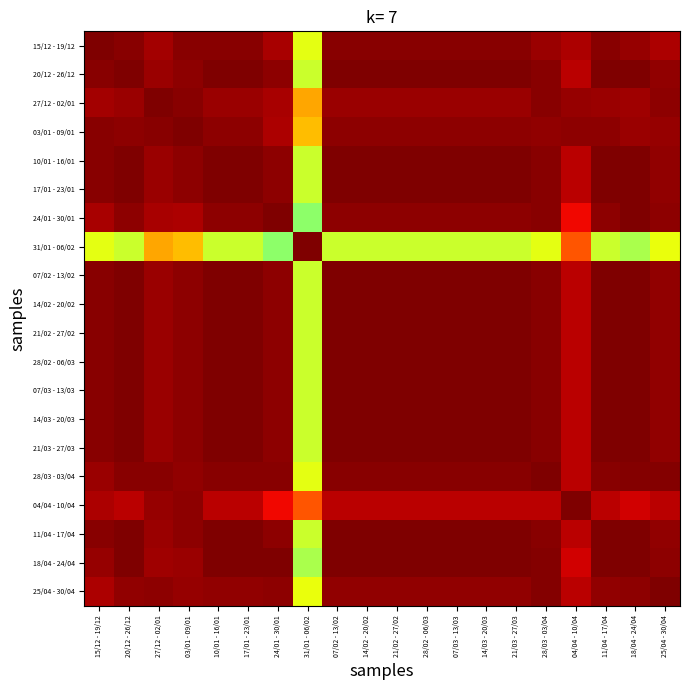

Reading left to right, what are all the values shown in this chart?

15/12 - 19/12: 15/12 - 19/12=1.0	20/12 - 26/12=1.0	27/12 - 02/01=1.0	03/01 - 09/01=1.0	10/01 - 16/01=1.0	17/01 - 23/01=1.0	24/01 - 30/01=1.0	31/01 - 06/02=0.6	07/02 - 13/02=1.0	14/02 - 20/02=1.0	21/02 - 27/02=1.0	28/02 - 06/03=1.0	07/03 - 13/03=1.0	14/03 - 20/03=1.0	21/03 - 27/03=1.0	28/03 - 03/04=1.0	04/04 - 10/04=1.0	11/04 - 17/04=1.0	18/04 - 24/04=1.0	25/04 - 30/04=1.0
20/12 - 26/12: 15/12 - 19/12=1.0	20/12 - 26/12=1.0	27/12 - 02/01=1.0	03/01 - 09/01=1.0	10/01 - 16/01=1.0	17/01 - 23/01=1.0	24/01 - 30/01=1.0	31/01 - 06/02=0.6	07/02 - 13/02=1.0	14/02 - 20/02=1.0	21/02 - 27/02=1.0	28/02 - 06/03=1.0	07/03 - 13/03=1.0	14/03 - 20/03=1.0	21/03 - 27/03=1.0	28/03 - 03/04=1.0	04/04 - 10/04=0.9	11/04 - 17/04=1.0	18/04 - 24/04=1.0	25/04 - 30/04=1.0
27/12 - 02/01: 15/12 - 19/12=1.0	20/12 - 26/12=1.0	27/12 - 02/01=1.0	03/01 - 09/01=1.0	10/01 - 16/01=1.0	17/01 - 23/01=1.0	24/01 - 30/01=1.0	31/01 - 06/02=0.7	07/02 - 13/02=1.0	14/02 - 20/02=1.0	21/02 - 27/02=1.0	28/02 - 06/03=1.0	07/03 - 13/03=1.0	14/03 - 20/03=1.0	21/03 - 27/03=1.0	28/03 - 03/04=1.0	04/04 - 10/04=1.0	11/04 - 17/04=1.0	18/04 - 24/04=1.0	25/04 - 30/04=1.0
03/01 - 09/01: 15/12 - 19/12=1.0	20/12 - 26/12=1.0	27/12 - 02/01=1.0	03/01 - 09/01=1.0	10/01 - 16/01=1.0	17/01 - 23/01=1.0	24/01 - 30/01=1.0	31/01 - 06/02=0.7	07/02 - 13/02=1.0	14/02 - 20/02=1.0	21/02 - 27/02=1.0	28/02 - 06/03=1.0	07/03 - 13/03=1.0	14/03 - 20/03=1.0	21/03 - 27/03=1.0	28/03 - 03/04=1.0	04/04 - 10/04=1.0	11/04 - 17/04=1.0	18/04 - 24/04=1.0	25/04 - 30/04=1.0
10/01 - 16/01: 15/12 - 19/12=1.0	20/12 - 26/12=1.0	27/12 - 02/01=1.0	03/01 - 09/01=1.0	10/01 - 16/01=1.0	17/01 - 23/01=1.0	24/01 - 30/01=1.0	31/01 - 06/02=0.6	07/02 - 13/02=1.0	14/02 - 20/02=1.0	21/02 - 27/02=1.0	28/02 - 06/03=1.0	07/03 - 13/03=1.0	14/03 - 20/03=1.0	21/03 - 27/03=1.0	28/03 - 03/04=1.0	04/04 - 10/04=0.9	11/04 - 17/04=1.0	18/04 - 24/04=1.0	25/04 - 30/04=1.0
17/01 - 23/01: 15/12 - 19/12=1.0	20/12 - 26/12=1.0	27/12 - 02/01=1.0	03/01 - 09/01=1.0	10/01 - 16/01=1.0	17/01 - 23/01=1.0	24/01 - 30/01=1.0	31/01 - 06/02=0.6	07/02 - 13/02=1.0	14/02 - 20/02=1.0	21/02 - 27/02=1.0	28/02 - 06/03=1.0	07/03 - 13/03=1.0	14/03 - 20/03=1.0	21/03 - 27/03=1.0	28/03 - 03/04=1.0	04/04 - 10/04=0.9	11/04 - 17/04=1.0	18/04 - 24/04=1.0	25/04 - 30/04=1.0
24/01 - 30/01: 15/12 - 19/12=1.0	20/12 - 26/12=1.0	27/12 - 02/01=1.0	03/01 - 09/01=1.0	10/01 - 16/01=1.0	17/01 - 23/01=1.0	24/01 - 30/01=1.0	31/01 - 06/02=0.5	07/02 - 13/02=1.0	14/02 - 20/02=1.0	21/02 - 27/02=1.0	28/02 - 06/03=1.0	07/03 - 13/03=1.0	14/03 - 20/03=1.0	21/03 - 27/03=1.0	28/03 - 03/04=1.0	04/04 - 10/04=0.9	11/04 - 17/04=1.0	18/04 - 24/04=1.0	25/04 - 30/04=1.0
31/01 - 06/02: 15/12 - 19/12=0.6	20/12 - 26/12=0.6	27/12 - 02/01=0.7	03/01 - 09/01=0.7	10/01 - 16/01=0.6	17/01 - 23/01=0.6	24/01 - 30/01=0.5	31/01 - 06/02=1.0	07/02 - 13/02=0.6	14/02 - 20/02=0.6	21/02 - 27/02=0.6	28/02 - 06/03=0.6	07/03 - 13/03=0.6	14/03 - 20/03=0.6	21/03 - 27/03=0.6	28/03 - 03/04=0.6	04/04 - 10/04=0.8	11/04 - 17/04=0.6	18/04 - 24/04=0.6	25/04 - 30/04=0.6
07/02 - 13/02: 15/12 - 19/12=1.0	20/12 - 26/12=1.0	27/12 - 02/01=1.0	03/01 - 09/01=1.0	10/01 - 16/01=1.0	17/01 - 23/01=1.0	24/01 - 30/01=1.0	31/01 - 06/02=0.6	07/02 - 13/02=1.0	14/02 - 20/02=1.0	21/02 - 27/02=1.0	28/02 - 06/03=1.0	07/03 - 13/03=1.0	14/03 - 20/03=1.0	21/03 - 27/03=1.0	28/03 - 03/04=1.0	04/04 - 10/04=0.9	11/04 - 17/04=1.0	18/04 - 24/04=1.0	25/04 - 30/04=1.0
14/02 - 20/02: 15/12 - 19/12=1.0	20/12 - 26/12=1.0	27/12 - 02/01=1.0	03/01 - 09/01=1.0	10/01 - 16/01=1.0	17/01 - 23/01=1.0	24/01 - 30/01=1.0	31/01 - 06/02=0.6	07/02 - 13/02=1.0	14/02 - 20/02=1.0	21/02 - 27/02=1.0	28/02 - 06/03=1.0	07/03 - 13/03=1.0	14/03 - 20/03=1.0	21/03 - 27/03=1.0	28/03 - 03/04=1.0	04/04 - 10/04=0.9	11/04 - 17/04=1.0	18/04 - 24/04=1.0	25/04 - 30/04=1.0
21/02 - 27/02: 15/12 - 19/12=1.0	20/12 - 26/12=1.0	27/12 - 02/01=1.0	03/01 - 09/01=1.0	10/01 - 16/01=1.0	17/01 - 23/01=1.0	24/01 - 30/01=1.0	31/01 - 06/02=0.6	07/02 - 13/02=1.0	14/02 - 20/02=1.0	21/02 - 27/02=1.0	28/02 - 06/03=1.0	07/03 - 13/03=1.0	14/03 - 20/03=1.0	21/03 - 27/03=1.0	28/03 - 03/04=1.0	04/04 - 10/04=0.9	11/04 - 17/04=1.0	18/04 - 24/04=1.0	25/04 - 30/04=1.0
28/02 - 06/03: 15/12 - 19/12=1.0	20/12 - 26/12=1.0	27/12 - 02/01=1.0	03/01 - 09/01=1.0	10/01 - 16/01=1.0	17/01 - 23/01=1.0	24/01 - 30/01=1.0	31/01 - 06/02=0.6	07/02 - 13/02=1.0	14/02 - 20/02=1.0	21/02 - 27/02=1.0	28/02 - 06/03=1.0	07/03 - 13/03=1.0	14/03 - 20/03=1.0	21/03 - 27/03=1.0	28/03 - 03/04=1.0	04/04 - 10/04=0.9	11/04 - 17/04=1.0	18/04 - 24/04=1.0	25/04 - 30/04=1.0
07/03 - 13/03: 15/12 - 19/12=1.0	20/12 - 26/12=1.0	27/12 - 02/01=1.0	03/01 - 09/01=1.0	10/01 - 16/01=1.0	17/01 - 23/01=1.0	24/01 - 30/01=1.0	31/01 - 06/02=0.6	07/02 - 13/02=1.0	14/02 - 20/02=1.0	21/02 - 27/02=1.0	28/02 - 06/03=1.0	07/03 - 13/03=1.0	14/03 - 20/03=1.0	21/03 - 27/03=1.0	28/03 - 03/04=1.0	04/04 - 10/04=0.9	11/04 - 17/04=1.0	18/04 - 24/04=1.0	25/04 - 30/04=1.0
14/03 - 20/03: 15/12 - 19/12=1.0	20/12 - 26/12=1.0	27/12 - 02/01=1.0	03/01 - 09/01=1.0	10/01 - 16/01=1.0	17/01 - 23/01=1.0	24/01 - 30/01=1.0	31/01 - 06/02=0.6	07/02 - 13/02=1.0	14/02 - 20/02=1.0	21/02 - 27/02=1.0	28/02 - 06/03=1.0	07/03 - 13/03=1.0	14/03 - 20/03=1.0	21/03 - 27/03=1.0	28/03 - 03/04=1.0	04/04 - 10/04=0.9	11/04 - 17/04=1.0	18/04 - 24/04=1.0	25/04 - 30/04=1.0
21/03 - 27/03: 15/12 - 19/12=1.0	20/12 - 26/12=1.0	27/12 - 02/01=1.0	03/01 - 09/01=1.0	10/01 - 16/01=1.0	17/01 - 23/01=1.0	24/01 - 30/01=1.0	31/01 - 06/02=0.6	07/02 - 13/02=1.0	14/02 - 20/02=1.0	21/02 - 27/02=1.0	28/02 - 06/03=1.0	07/03 - 13/03=1.0	14/03 - 20/03=1.0	21/03 - 27/03=1.0	28/03 - 03/04=1.0	04/04 - 10/04=0.9	11/04 - 17/04=1.0	18/04 - 24/04=1.0	25/04 - 30/04=1.0
28/03 - 03/04: 15/12 - 19/12=1.0	20/12 - 26/12=1.0	27/12 - 02/01=1.0	03/01 - 09/01=1.0	10/01 - 16/01=1.0	17/01 - 23/01=1.0	24/01 - 30/01=1.0	31/01 - 06/02=0.6	07/02 - 13/02=1.0	14/02 - 20/02=1.0	21/02 - 27/02=1.0	28/02 - 06/03=1.0	07/03 - 13/03=1.0	14/03 - 20/03=1.0	21/03 - 27/03=1.0	28/03 - 03/04=1.0	04/04 - 10/04=0.9	11/04 - 17/04=1.0	18/04 - 24/04=1.0	25/04 - 30/04=1.0
04/04 - 10/04: 15/12 - 19/12=1.0	20/12 - 26/12=0.9	27/12 - 02/01=1.0	03/01 - 09/01=1.0	10/01 - 16/01=0.9	17/01 - 23/01=0.9	24/01 - 30/01=0.9	31/01 - 06/02=0.8	07/02 - 13/02=0.9	14/02 - 20/02=0.9	21/02 - 27/02=0.9	28/02 - 06/03=0.9	07/03 - 13/03=0.9	14/03 - 20/03=0.9	21/03 - 27/03=0.9	28/03 - 03/04=0.9	04/04 - 10/04=1.0	11/04 - 17/04=0.9	18/04 - 24/04=0.9	25/04 - 30/04=0.9
11/04 - 17/04: 15/12 - 19/12=1.0	20/12 - 26/12=1.0	27/12 - 02/01=1.0	03/01 - 09/01=1.0	10/01 - 16/01=1.0	17/01 - 23/01=1.0	24/01 - 30/01=1.0	31/01 - 06/02=0.6	07/02 - 13/02=1.0	14/02 - 20/02=1.0	21/02 - 27/02=1.0	28/02 - 06/03=1.0	07/03 - 13/03=1.0	14/03 - 20/03=1.0	21/03 - 27/03=1.0	28/03 - 03/04=1.0	04/04 - 10/04=0.9	11/04 - 17/04=1.0	18/04 - 24/04=1.0	25/04 - 30/04=1.0
18/04 - 24/04: 15/12 - 19/12=1.0	20/12 - 26/12=1.0	27/12 - 02/01=1.0	03/01 - 09/01=1.0	10/01 - 16/01=1.0	17/01 - 23/01=1.0	24/01 - 30/01=1.0	31/01 - 06/02=0.6	07/02 - 13/02=1.0	14/02 - 20/02=1.0	21/02 - 27/02=1.0	28/02 - 06/03=1.0	07/03 - 13/03=1.0	14/03 - 20/03=1.0	21/03 - 27/03=1.0	28/03 - 03/04=1.0	04/04 - 10/04=0.9	11/04 - 17/04=1.0	18/04 - 24/04=1.0	25/04 - 30/04=1.0
25/04 - 30/04: 15/12 - 19/12=1.0	20/12 - 26/12=1.0	27/12 - 02/01=1.0	03/01 - 09/01=1.0	10/01 - 16/01=1.0	17/01 - 23/01=1.0	24/01 - 30/01=1.0	31/01 - 06/02=0.6	07/02 - 13/02=1.0	14/02 - 20/02=1.0	21/02 - 27/02=1.0	28/02 - 06/03=1.0	07/03 - 13/03=1.0	14/03 - 20/03=1.0	21/03 - 27/03=1.0	28/03 - 03/04=1.0	04/04 - 10/04=0.9	11/04 - 17/04=1.0	18/04 - 24/04=1.0	25/04 - 30/04=1.0